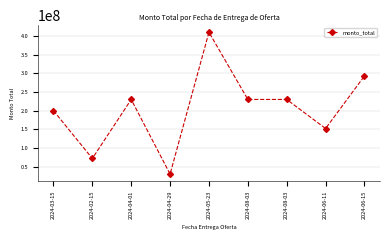

How many categories are shown in the chart?

9